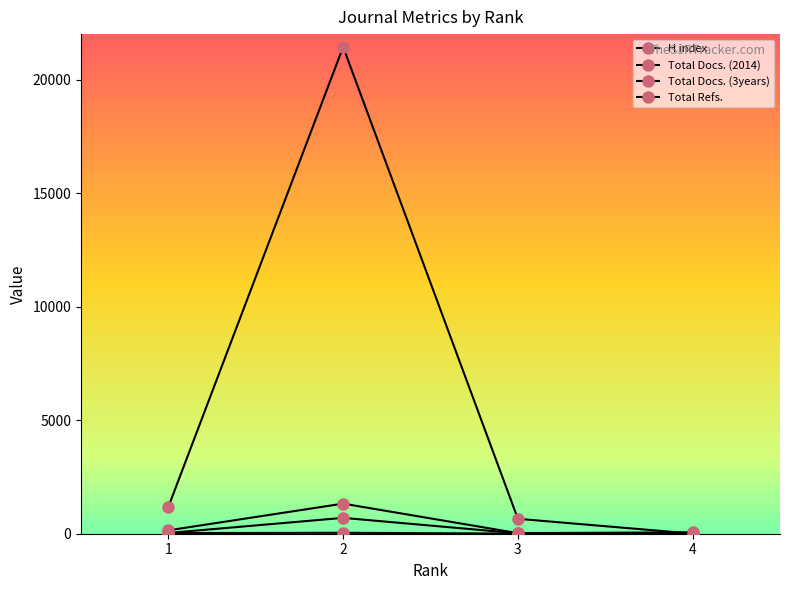

Does the chart have visible grid lines?

No